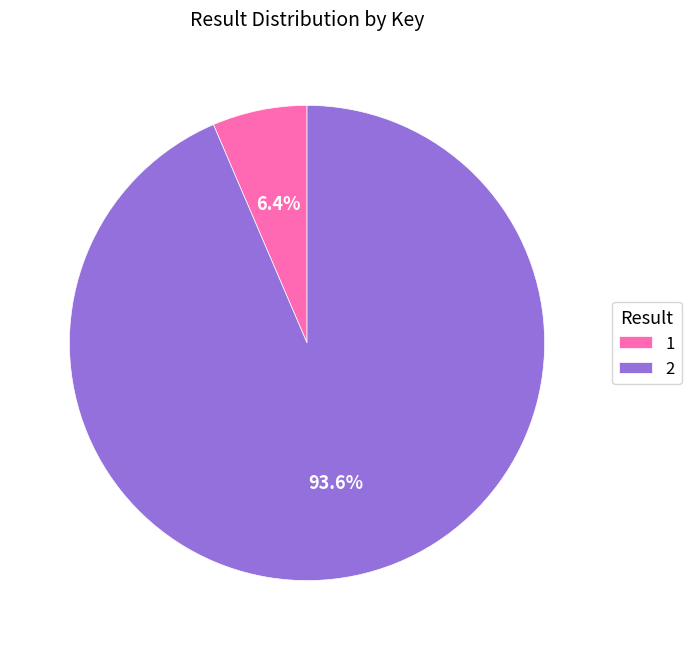

To the nearest percent, what portion does 2 represent?

94%